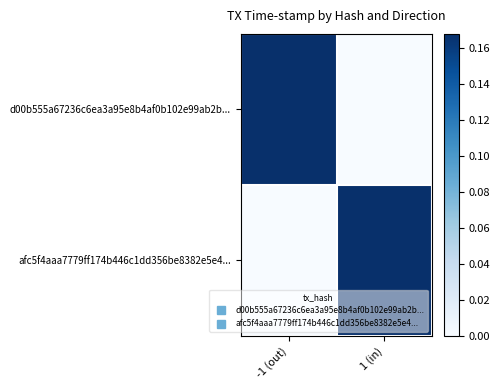

How many series are shown in this chart?

2